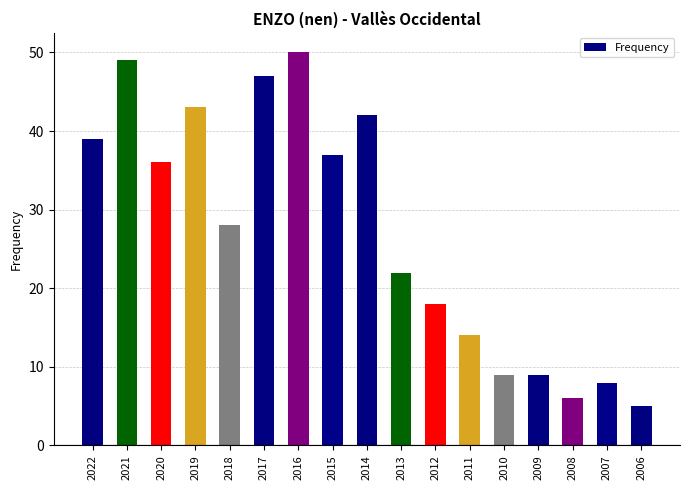

How many categories are shown in the chart?

17